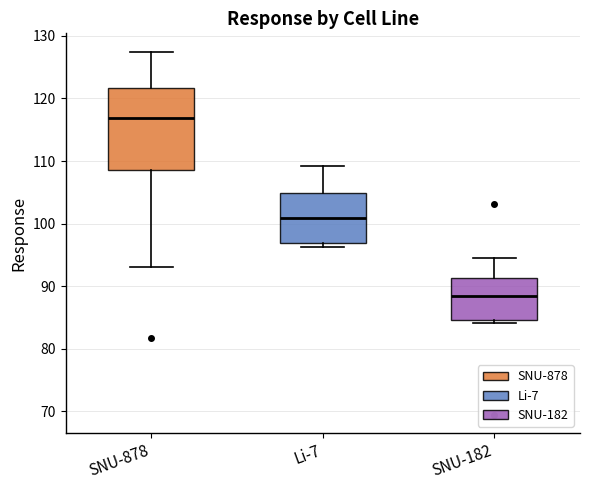

Reading left to right, read every box against the y-axis: the position of its median line, the range the box covers, and the ends of its whiskers. The values are not printed on the chart, so give them approximately, as read against the axis.

SNU-878: median 117, box 109 to 122, whiskers 93 to 128
Li-7: median 101, box 97 to 105, whiskers 96 to 109
SNU-182: median 88, box 85 to 91, whiskers 84 to 95